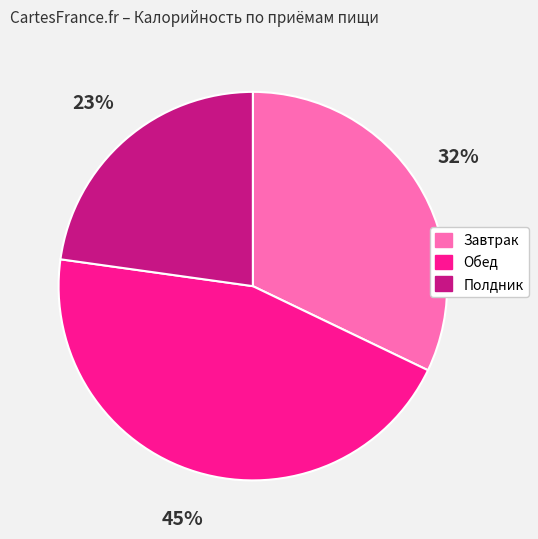

Which has a higher value, Полдник or Завтрак?

Завтрак